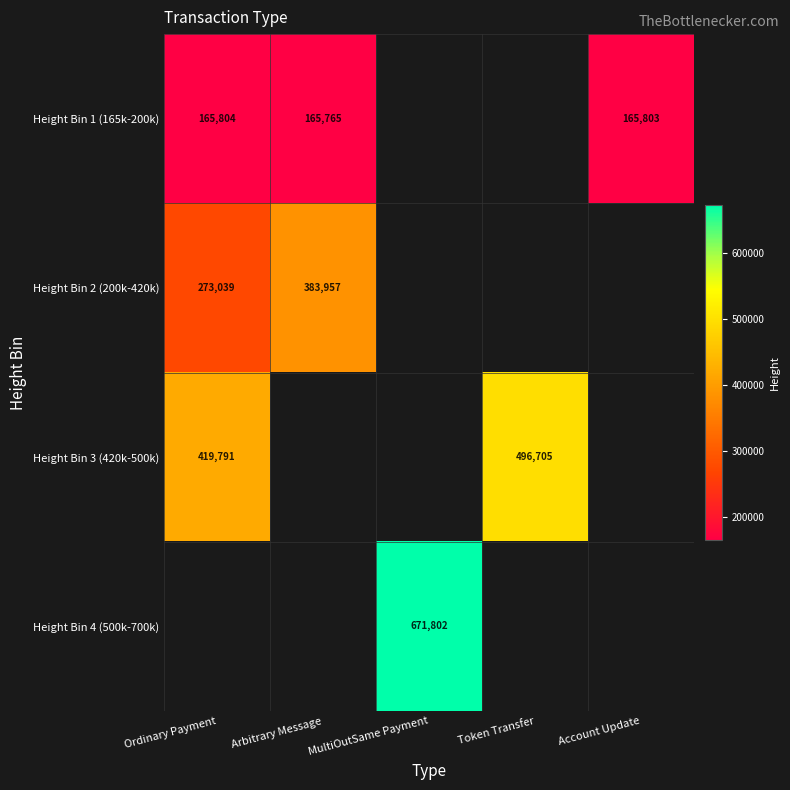

The Height Bin 1 (165k-200k) series shows 165765 at Arbitrary Message. True or false?

True